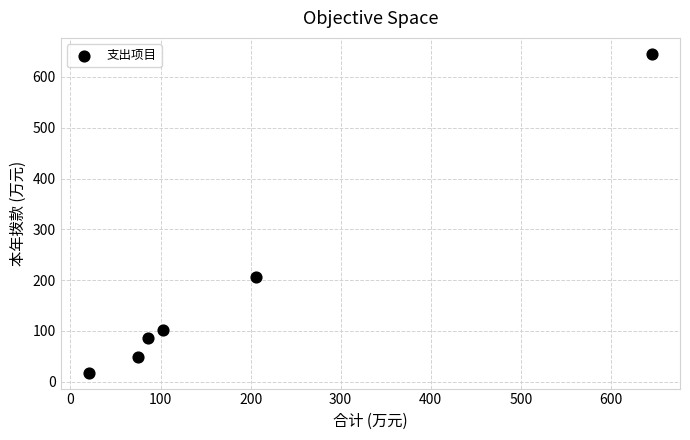

What Y value in the scatter plot is closest to 331?

205.8